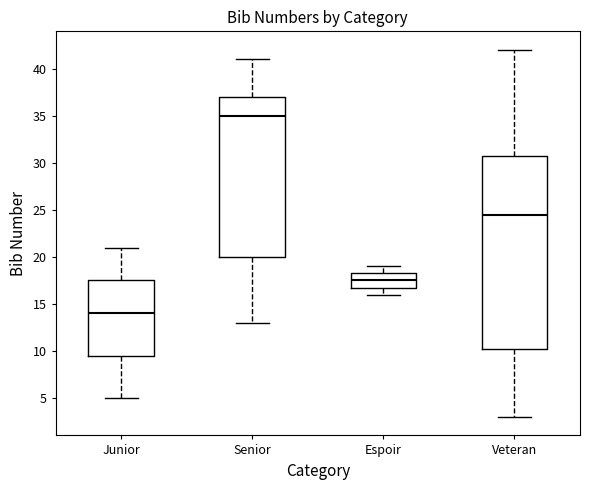

Which box's median line is the highest?

Senior